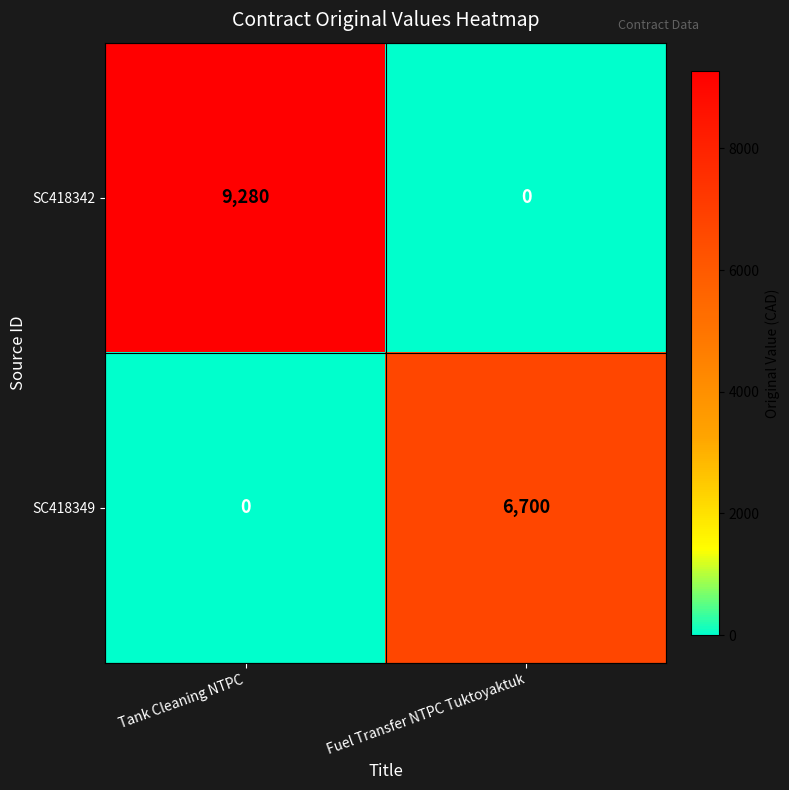

What is the difference between the SC418342 values at Fuel Transfer NTPC Tuktoyaktuk and Tank Cleaning NTPC?

9280